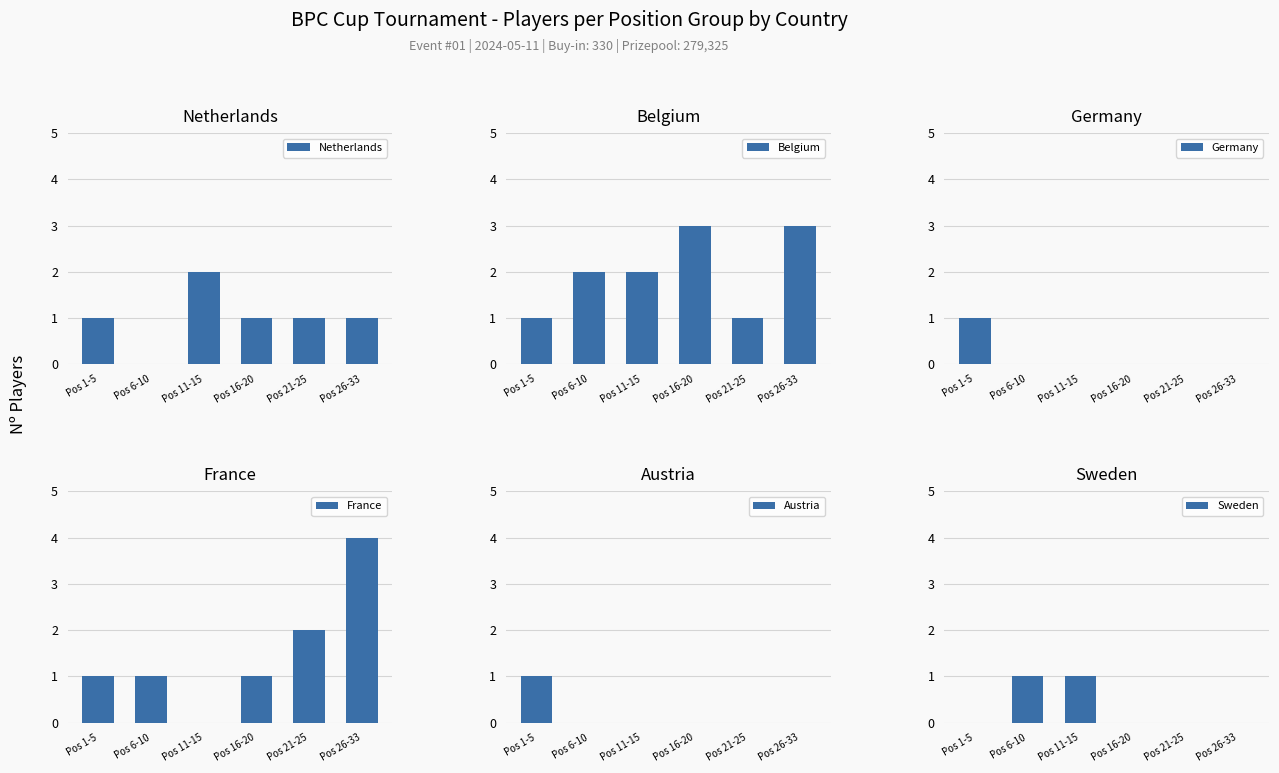

Which series changed the most between Pos 11-15 and Pos 26-33?

France